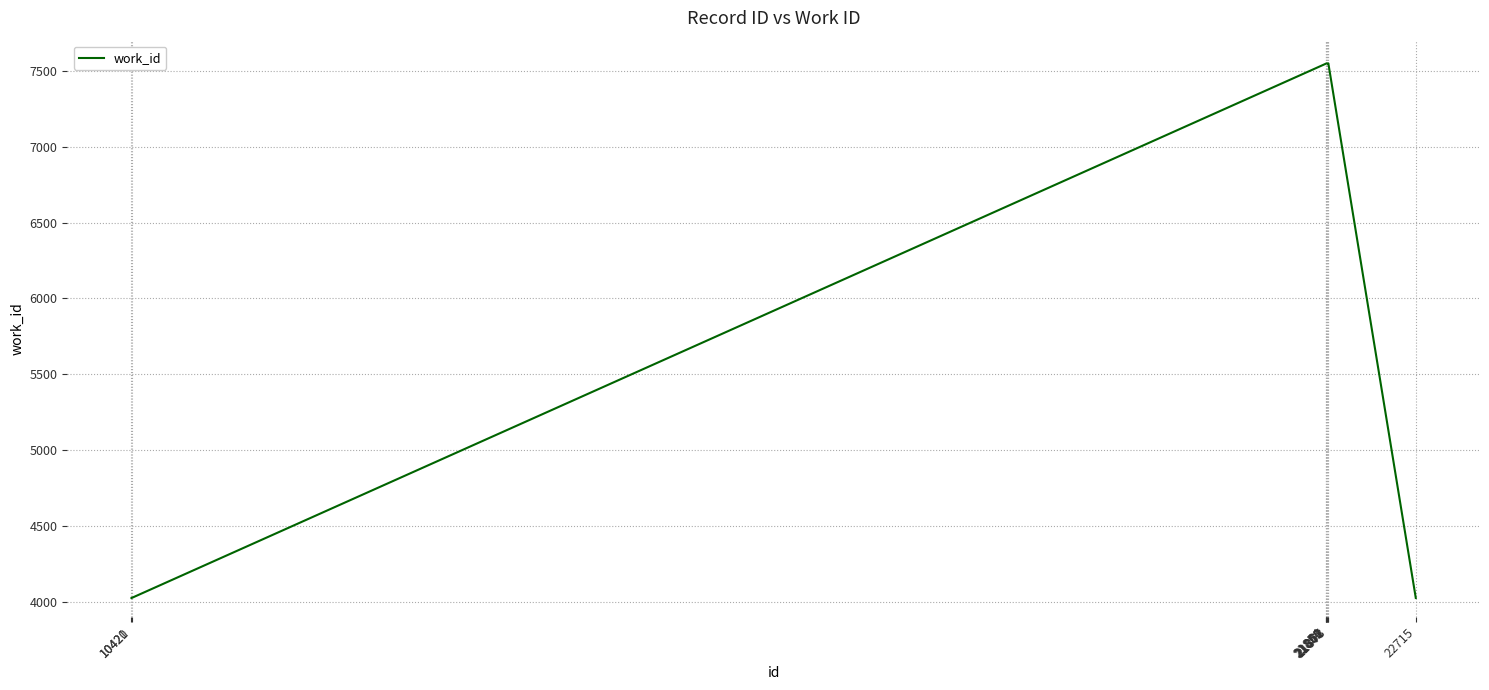

What is the smallest value displayed?

4024